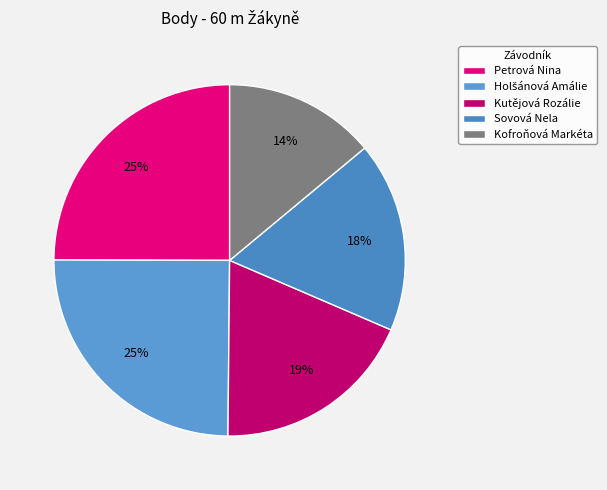

What is the ratio of the value at Kofroňová Markéta to the value at Holšánová Amálie?

0.6